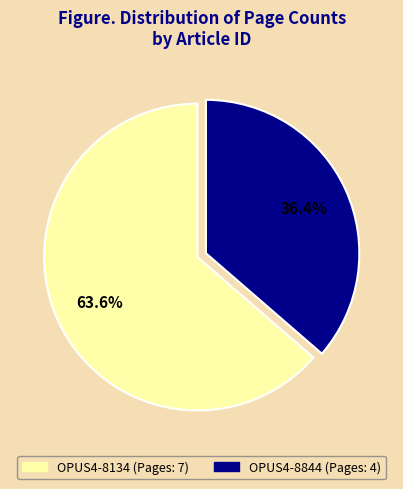

What is the largest slice in the pie chart?

OPUS4-8134